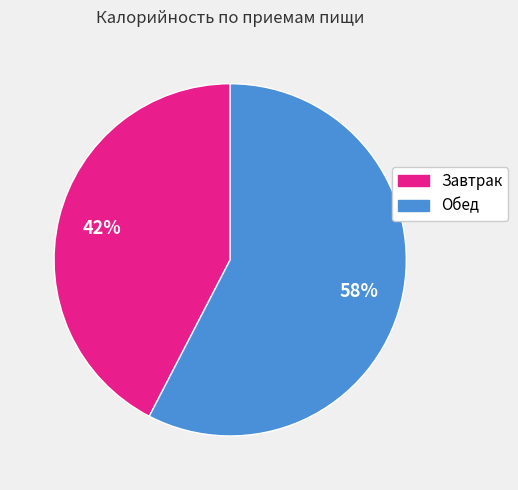

To the nearest percent, what is the combined percentage of Завтрак and Обед?

100%